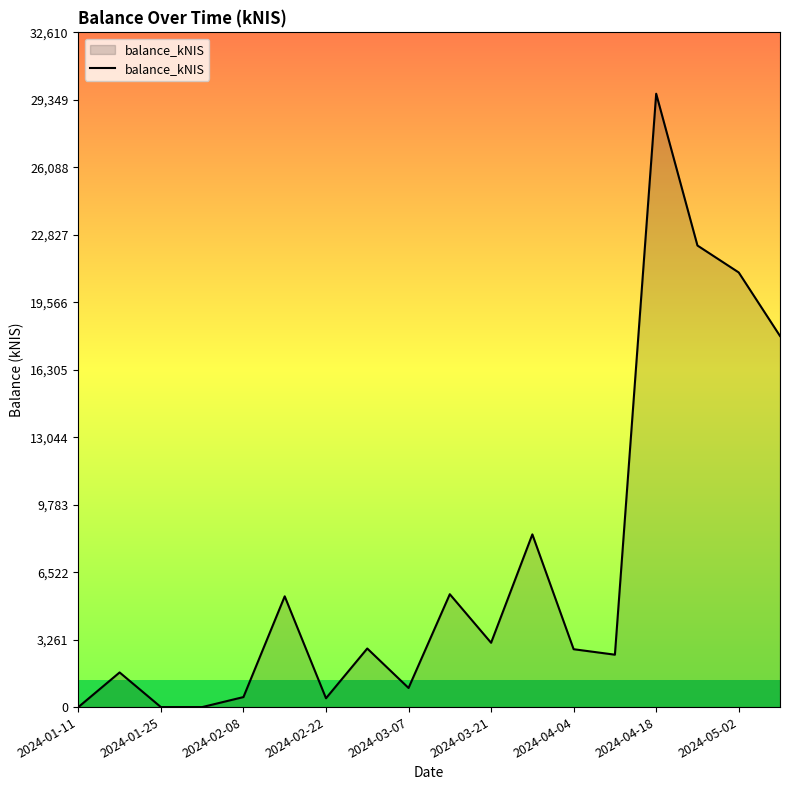

What is the maximum value shown in the chart?

29646.2